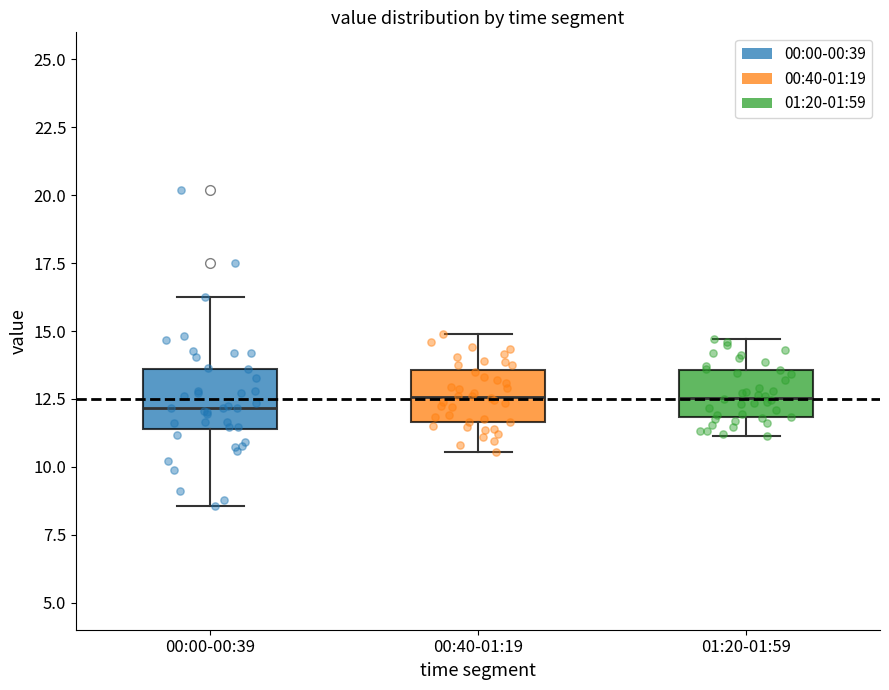

Reading left to right, read every box against the y-axis: the position of its median line, the range the box covers, and the ends of its whiskers. The values are not printed on the chart, so give them approximately, as read against the axis.

00:00-00:39: median 12.0, box 11.5 to 13.5, whiskers 8.5 to 16.5
00:40-01:19: median 12.5, box 11.5 to 13.5, whiskers 10.5 to 15.0
01:20-01:59: median 12.5, box 12.0 to 13.5, whiskers 11.0 to 14.5